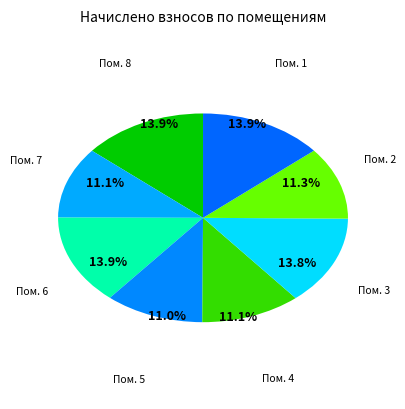

To the nearest percent, what is the average slice percentage?

12%